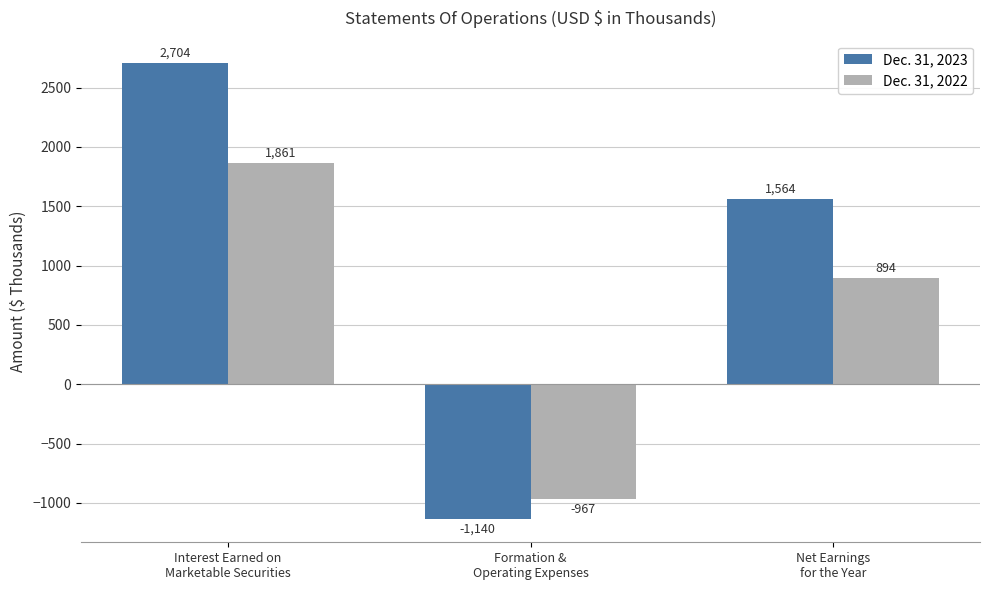

Is the value of Dec. 31, 2022 at Net Earnings
for the Year greater than the value of Dec. 31, 2023 at Interest Earned on
Marketable Securities?

No